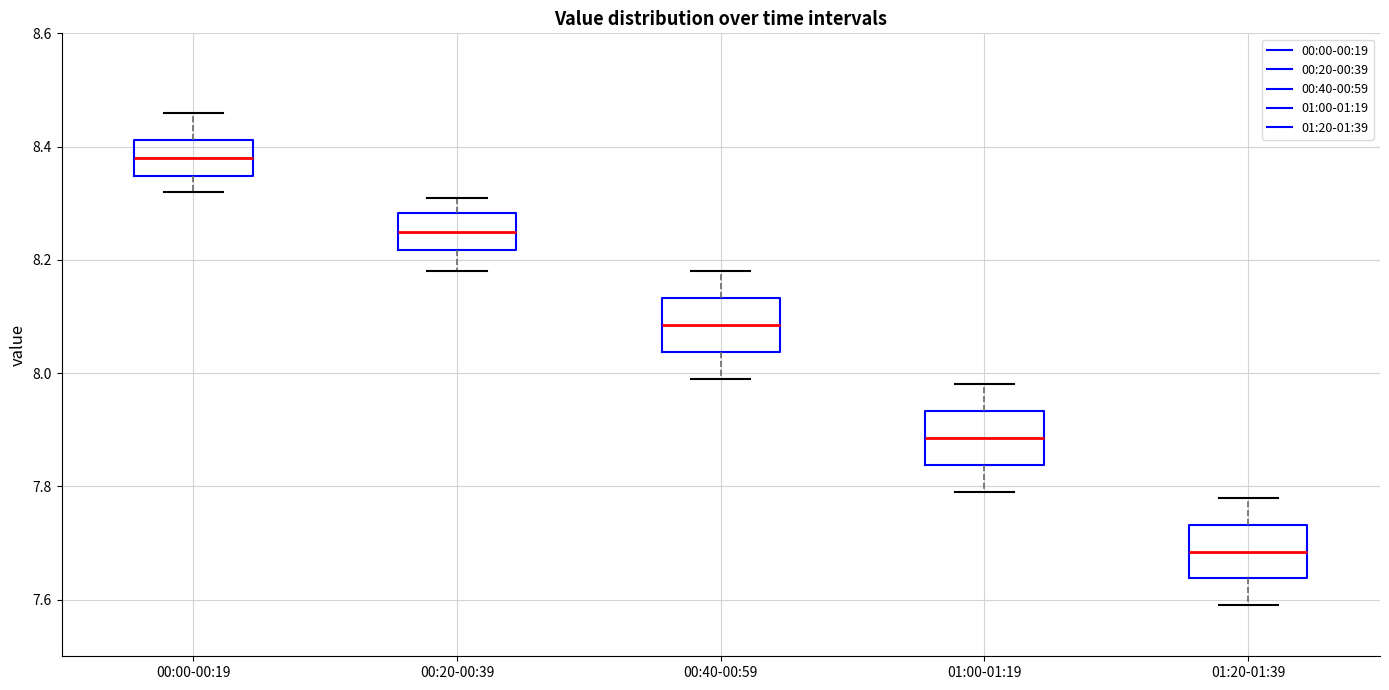

Reading left to right, transcribe this box plot: for each box, give where its median line is, the range the box spans, and where its two whiskers end, as read against the y-axis. The values are not printed on the chart, so give them approximately, as read against the axis.

00:00-00:19: median 8.38, box 8.34 to 8.42, whiskers 8.32 to 8.46
00:20-00:39: median 8.26, box 8.22 to 8.28, whiskers 8.18 to 8.32
00:40-00:59: median 8.08, box 8.04 to 8.14, whiskers 8.00 to 8.18
01:00-01:19: median 7.88, box 7.84 to 7.94, whiskers 7.80 to 7.98
01:20-01:39: median 7.68, box 7.64 to 7.74, whiskers 7.60 to 7.78